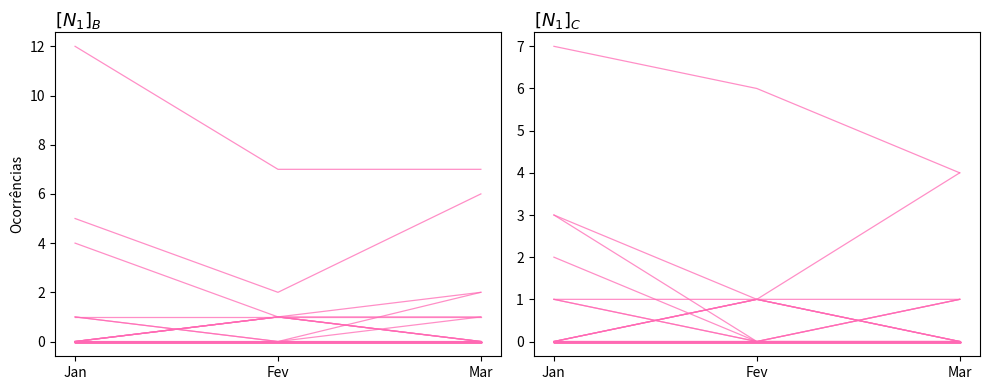

Is this an area chart (filled region under the line)?

No